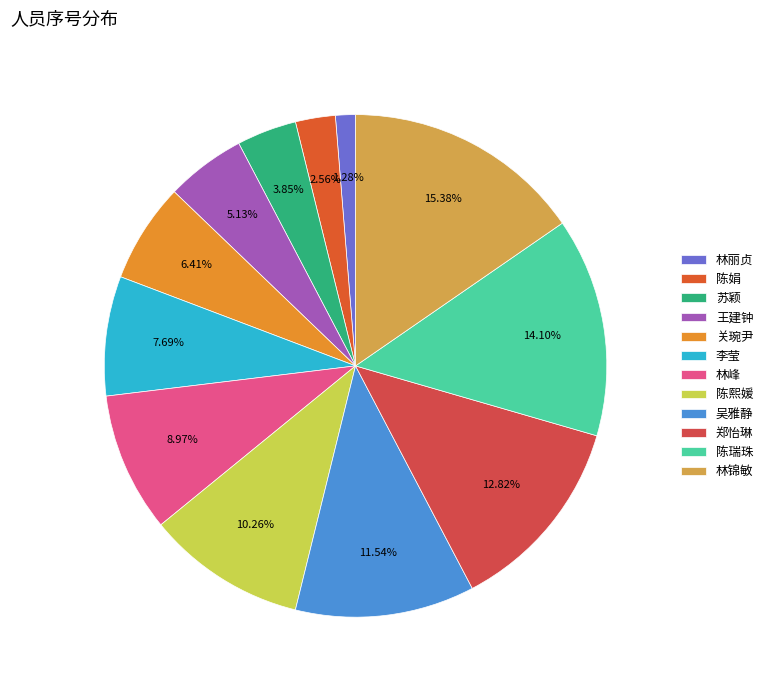

Is there a majority slice in this chart?

No